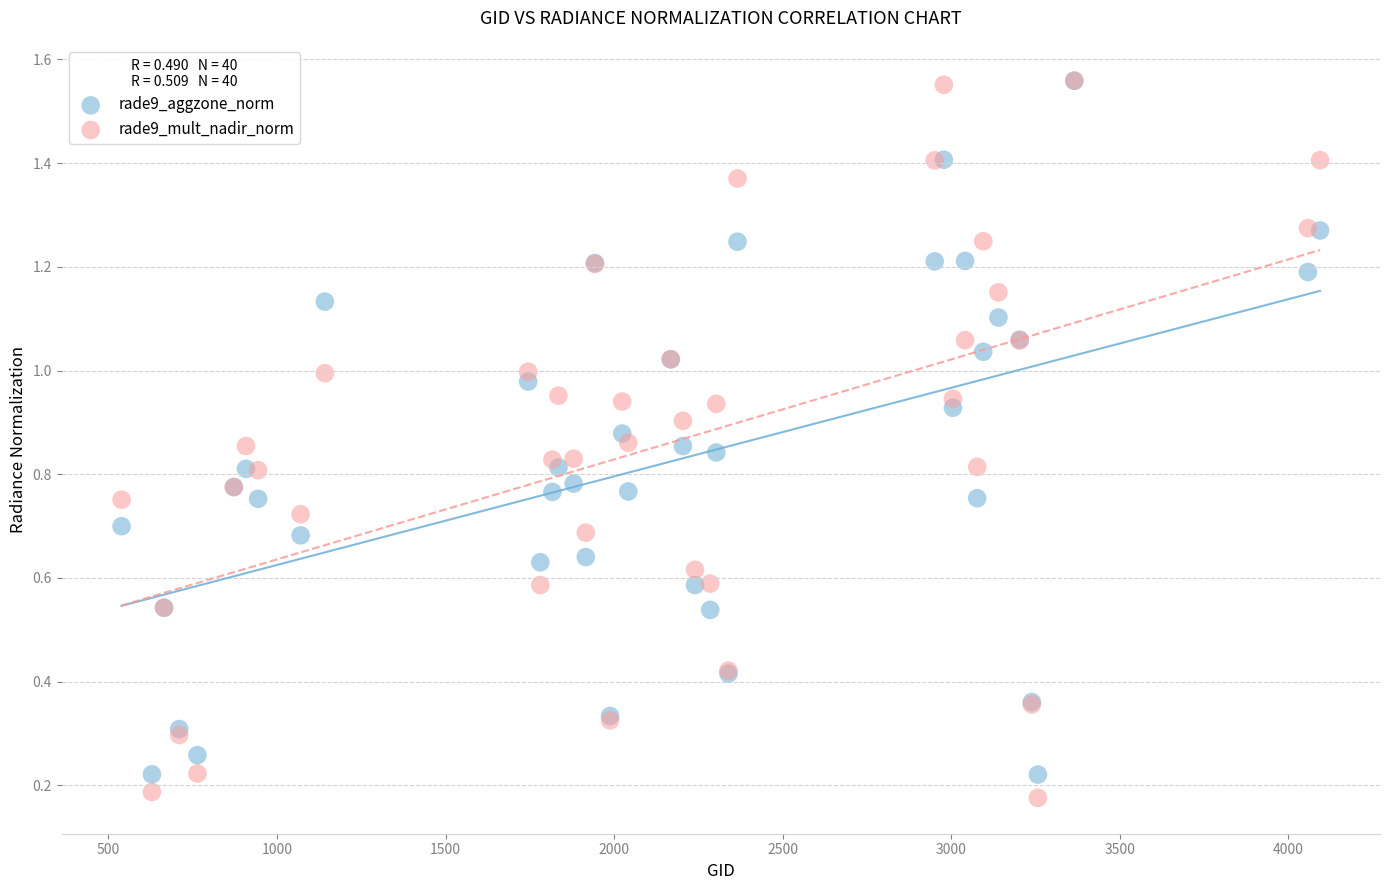

What are all the series names shown in the legend?

rade9_aggzone_norm, rade9_mult_nadir_norm